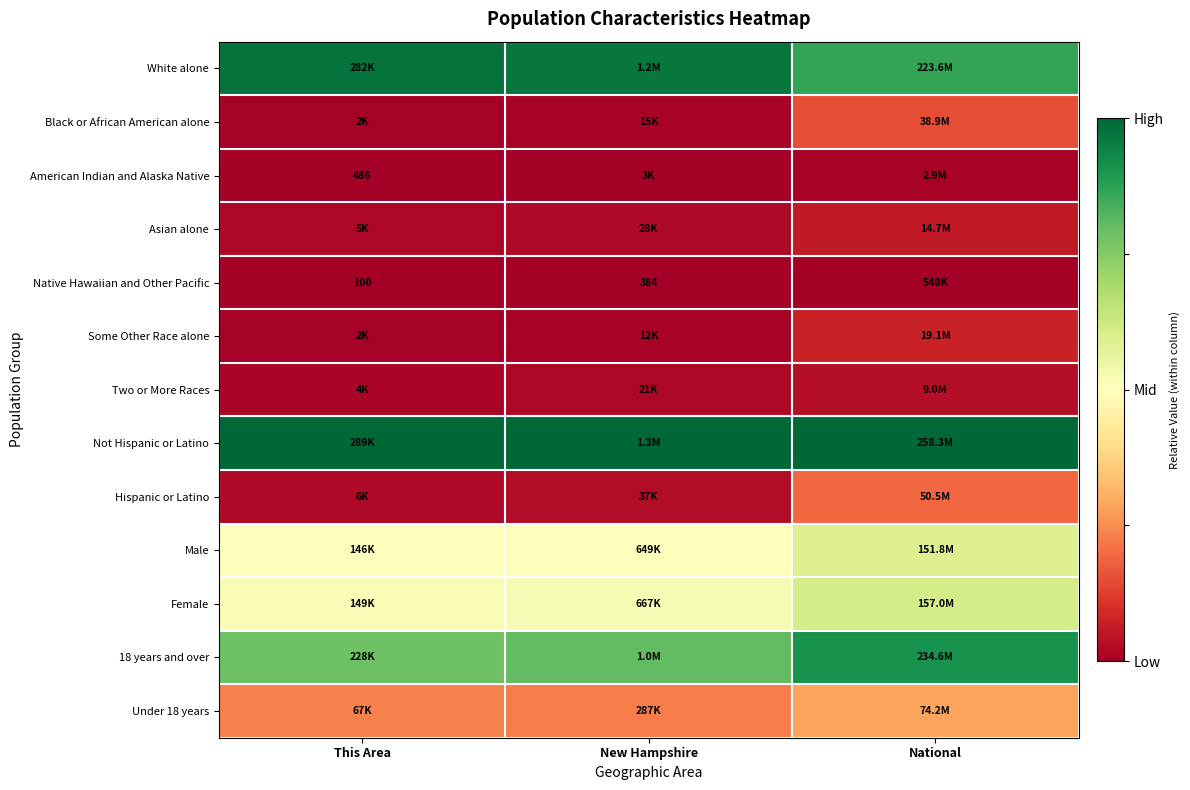

List the series in order of their peak value, lowest first.

Native Hawaiian and Other Pacific, American Indian and Alaska Native, Two or More Races, Asian alone, Some Other Race alone, Black or African American alone, Hispanic or Latino, Under 18 years, Male, Female, 18 years and over, White alone, Not Hispanic or Latino